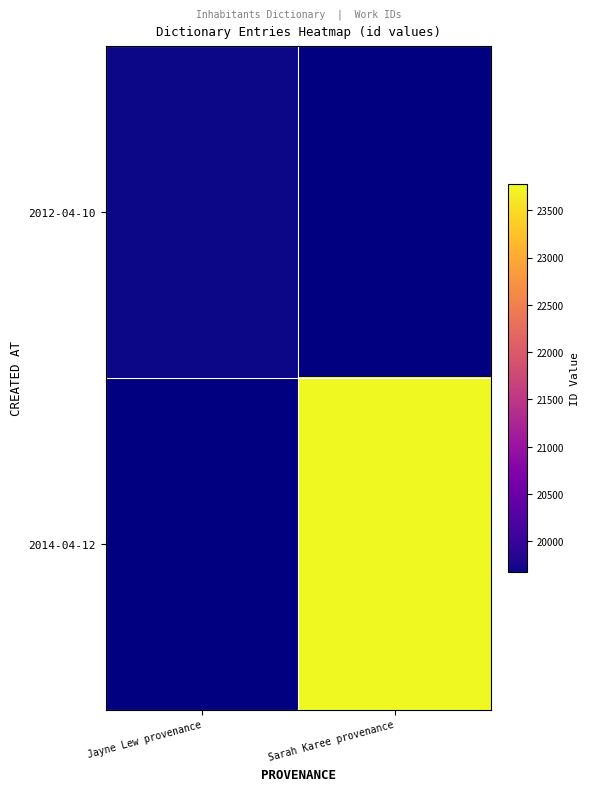

The value of 2012-04-10 at Jayne Lew provenance is 28267.5. True or false?

False